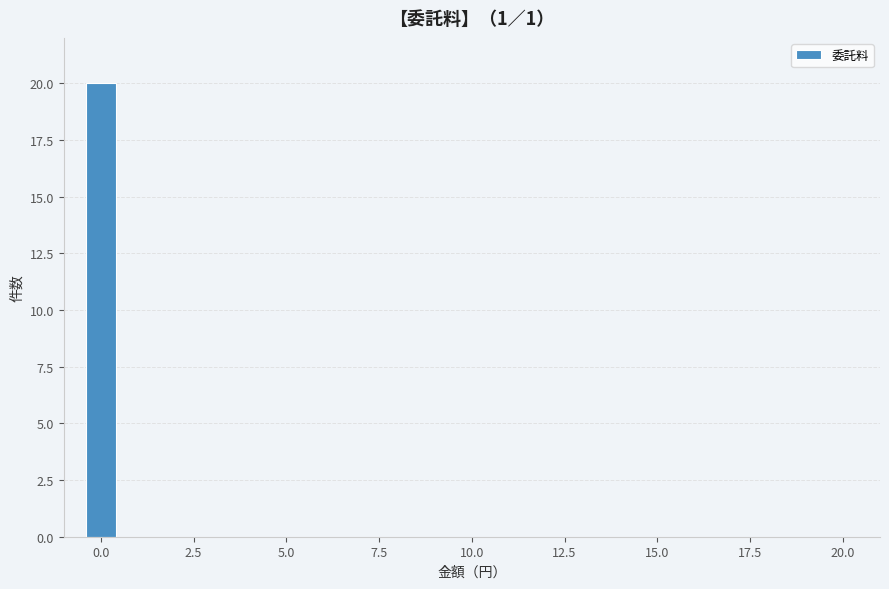

Read against the x-axis, roughly where is the centre of the tallest bar?

0.0